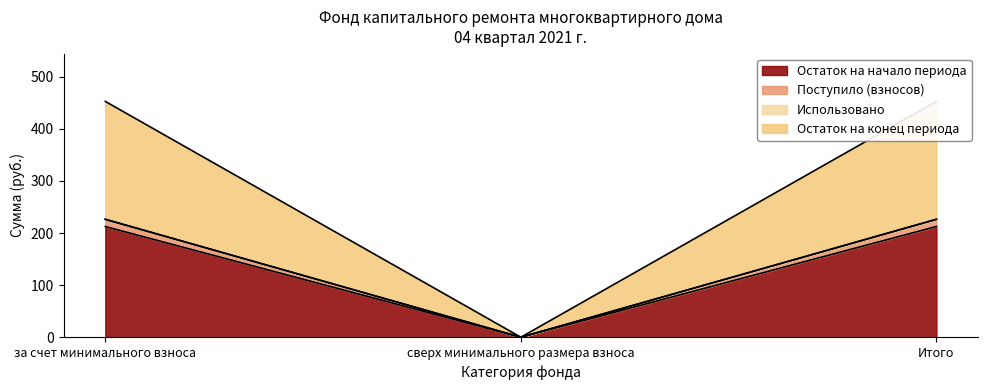

True or false: Остаток на начало периода has a value of -101.6 at сверх минимального размера взноса.

False